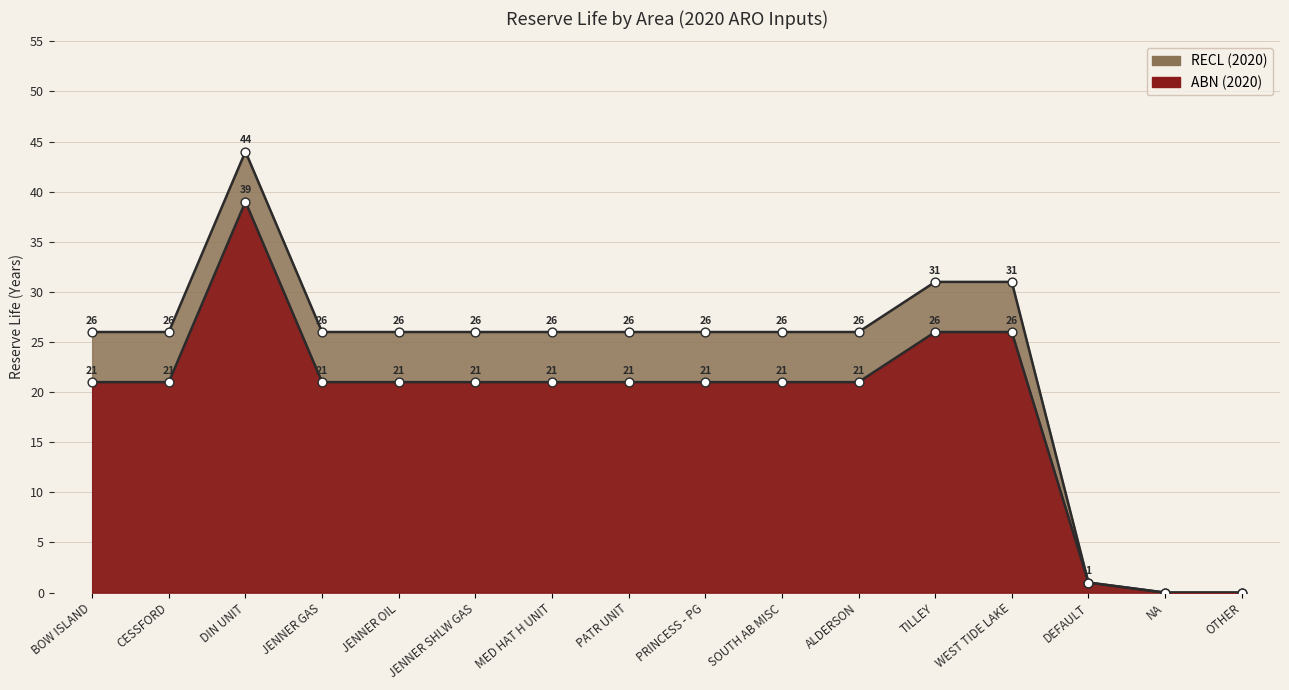

Which series has the largest Y range (max minus min)?

RECL (2020)